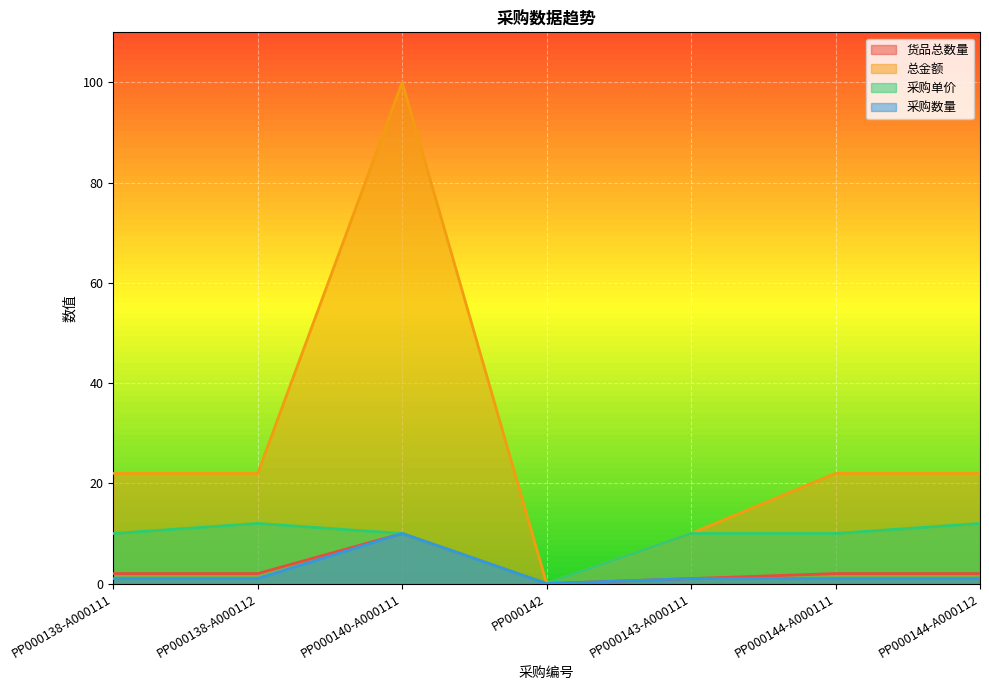

Which series has the largest total across all categories?

总金额